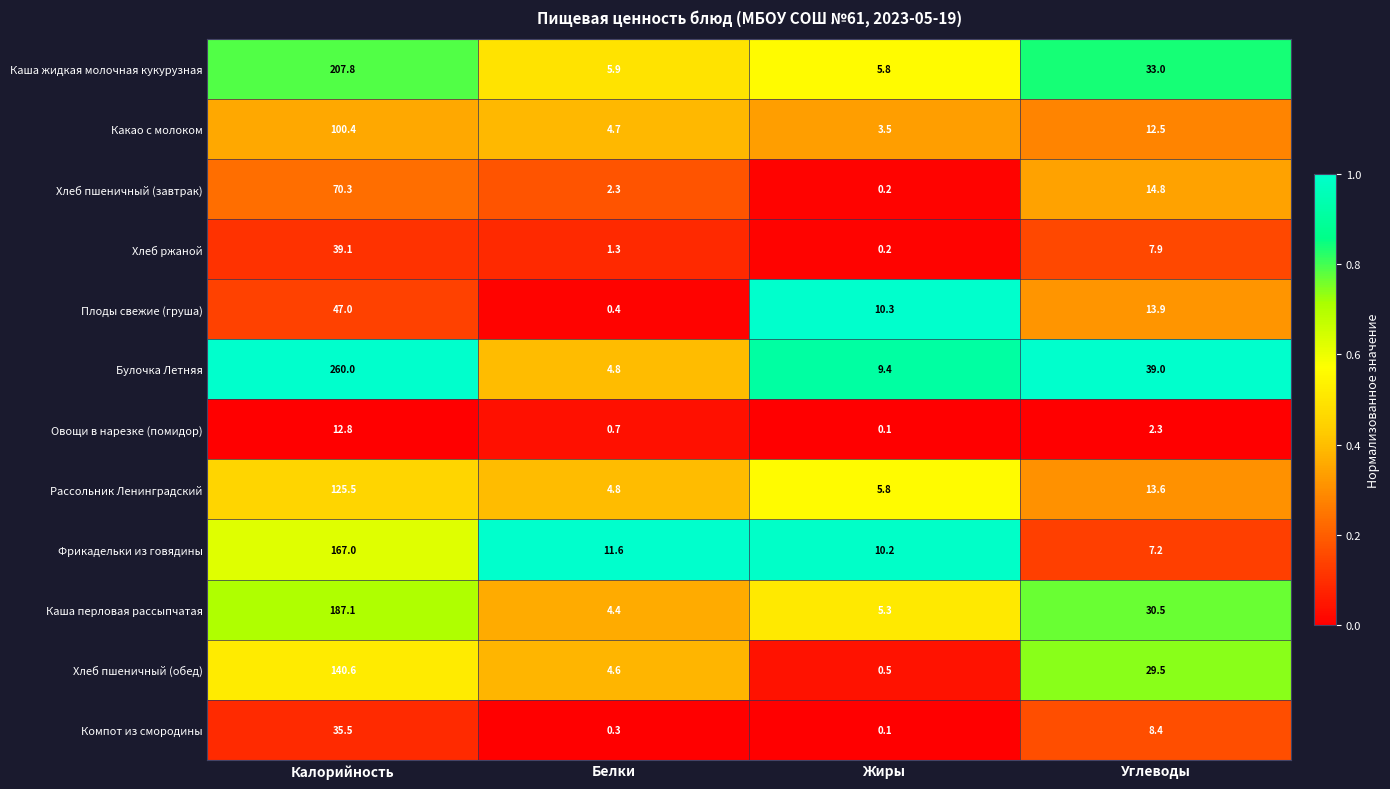

List the labels in order of Хлеб пшеничный (обед) value, smallest first.

Жиры, Белки, Углеводы, Калорийность